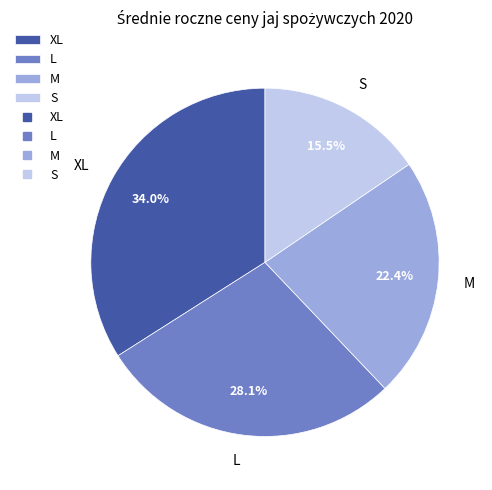

Which category has the smallest portion of the pie?

S